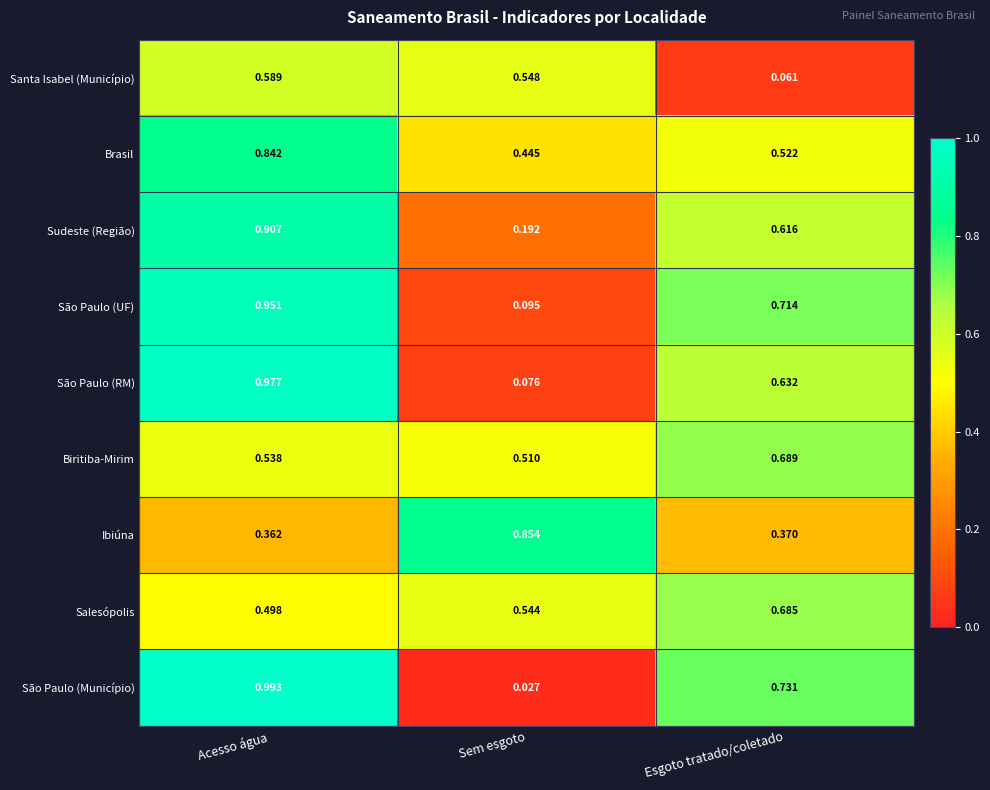

Which series has the largest total across all categories?

Brasil